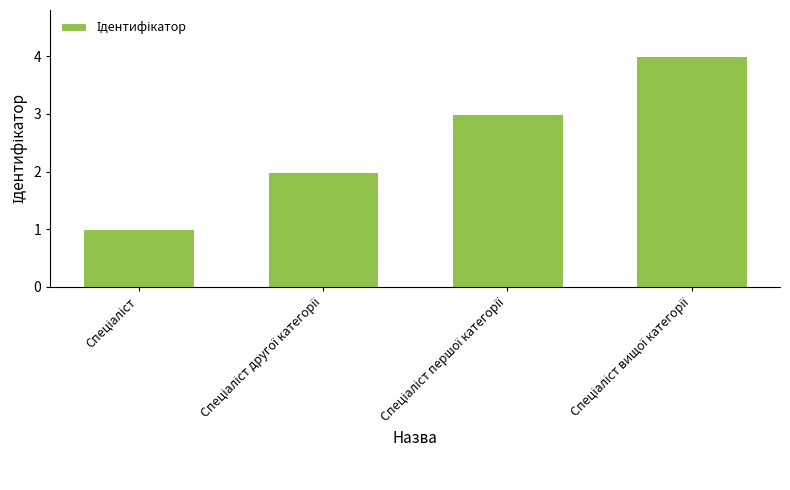

What is the greatest value displayed?

4